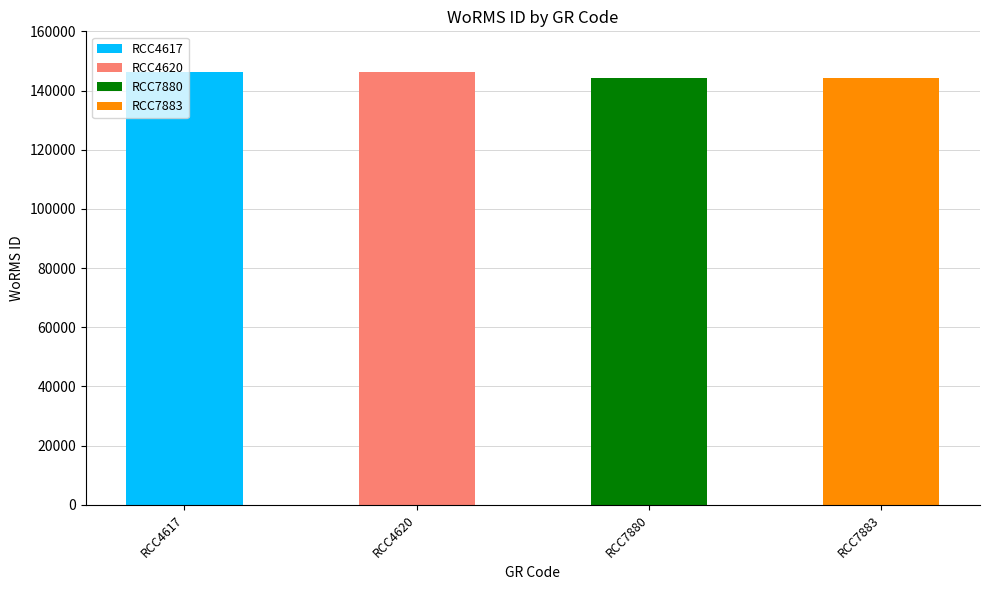

Reading left to right, what are all the values shown in this chart?

RCC4617=146216	RCC4620=146216	RCC7880=144287	RCC7883=144287